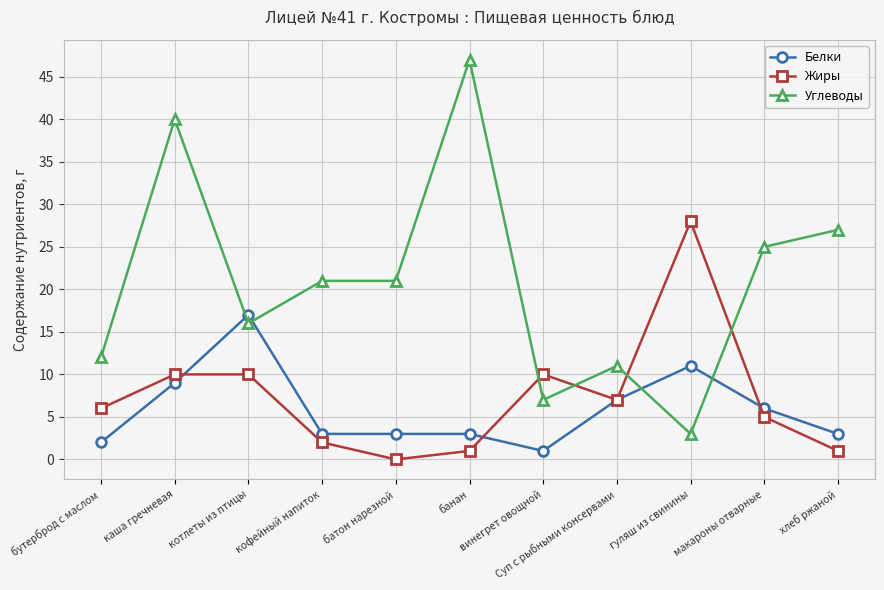

What is the label of the 3rd point from the right?

гуляш из свинины